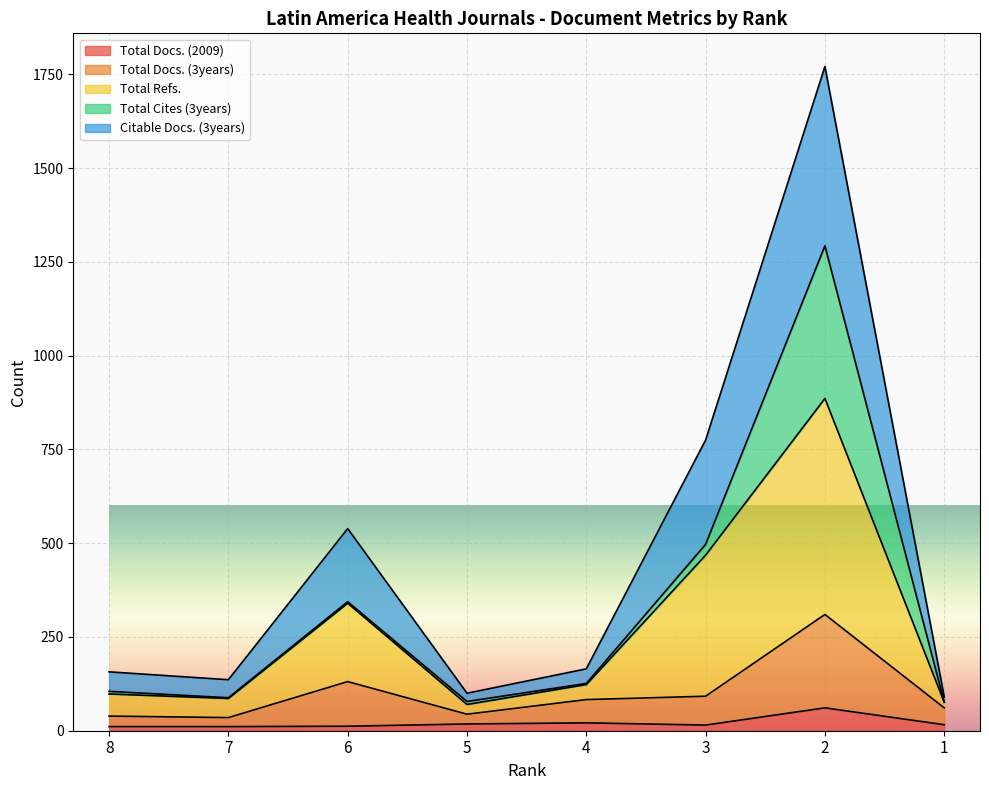

At which label is Total Docs. (2009) closest to 36?

4